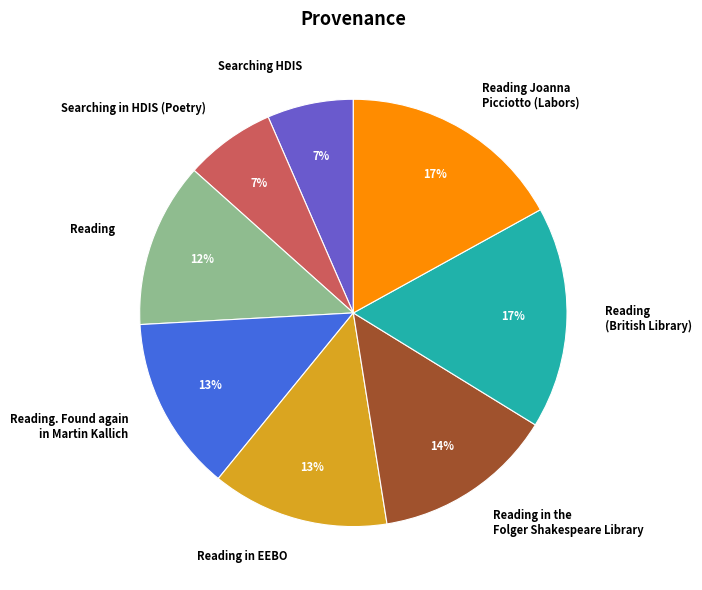

How many segments does this pie chart have?

8